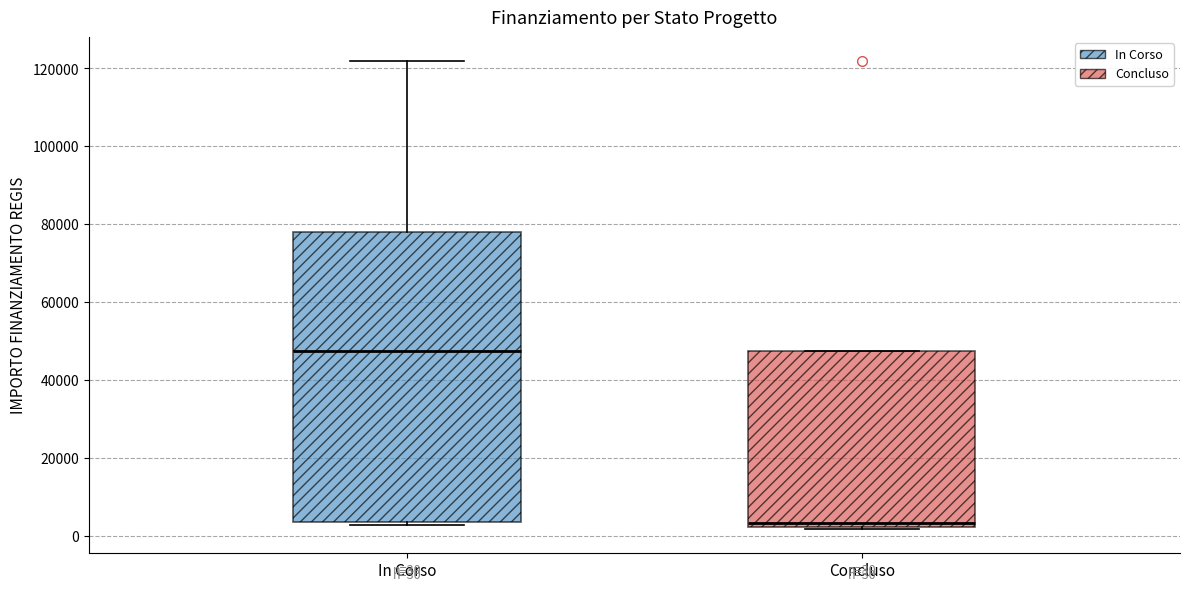

Which box has the highest median line?

In Corso